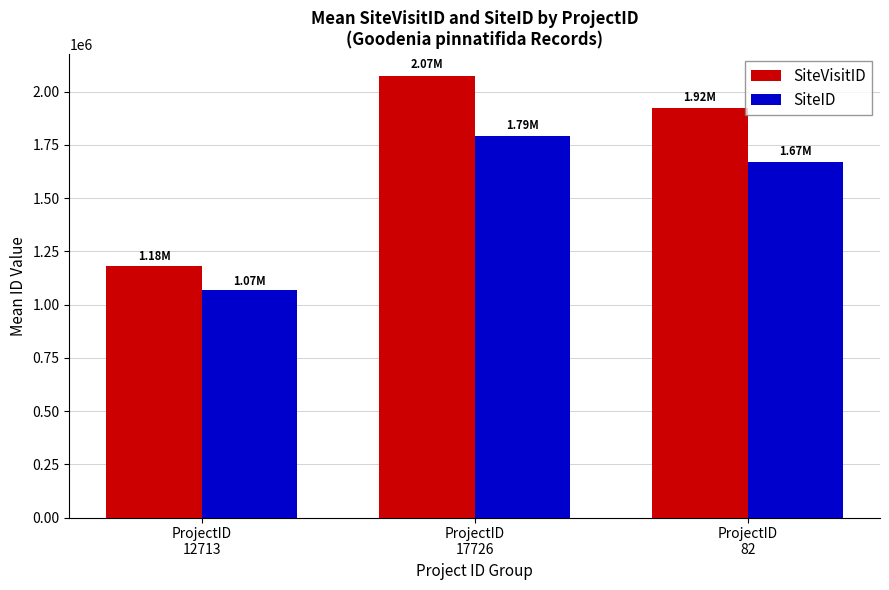

How many bars are there in total?

6